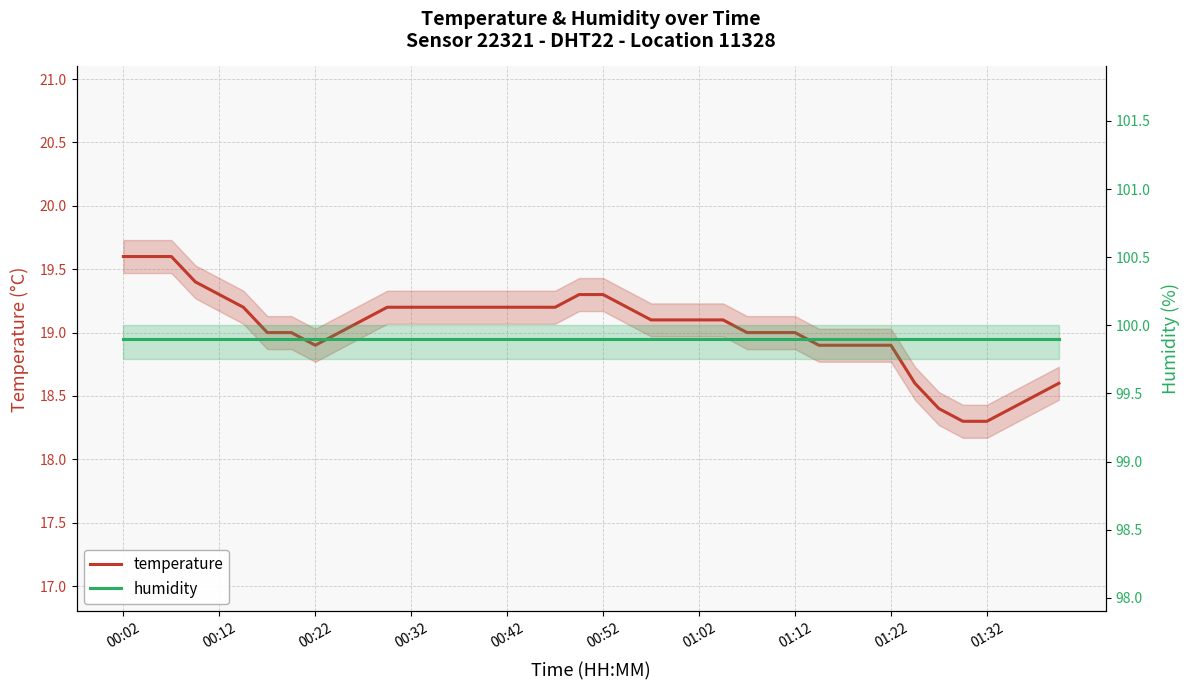

Is the value of humidity at 18 greater than the value of temperature at 00:12?

Yes